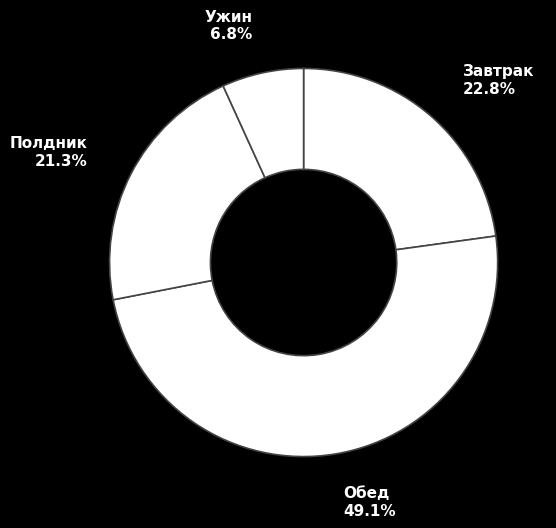

How many slices are in this pie chart?

4